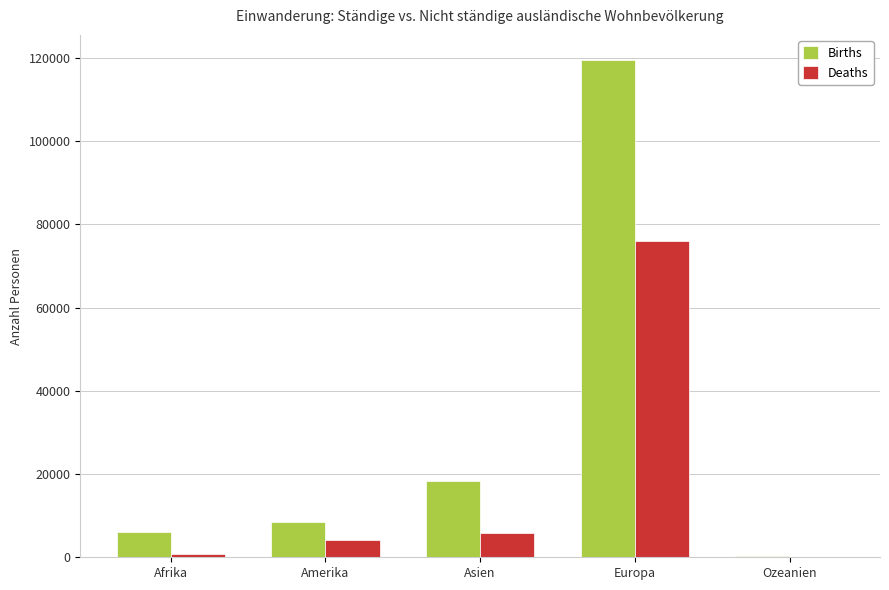

At which category does the chart reach its peak across all series?

Europa